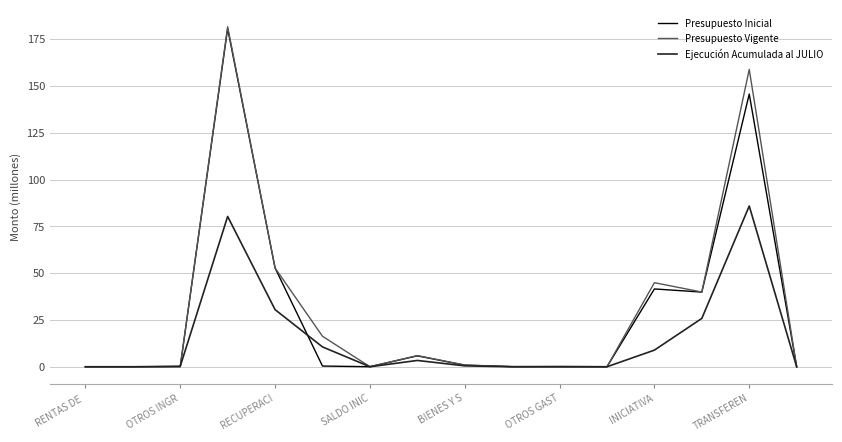

Which series has the widest spread of values?

Presupuesto Vigente